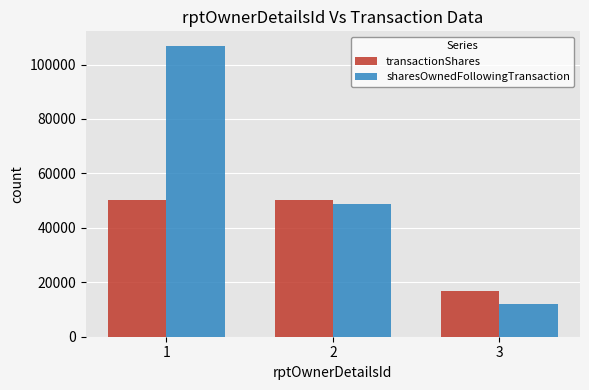

Rank the series by their maximum value, from lowest to highest.

transactionShares, sharesOwnedFollowingTransaction